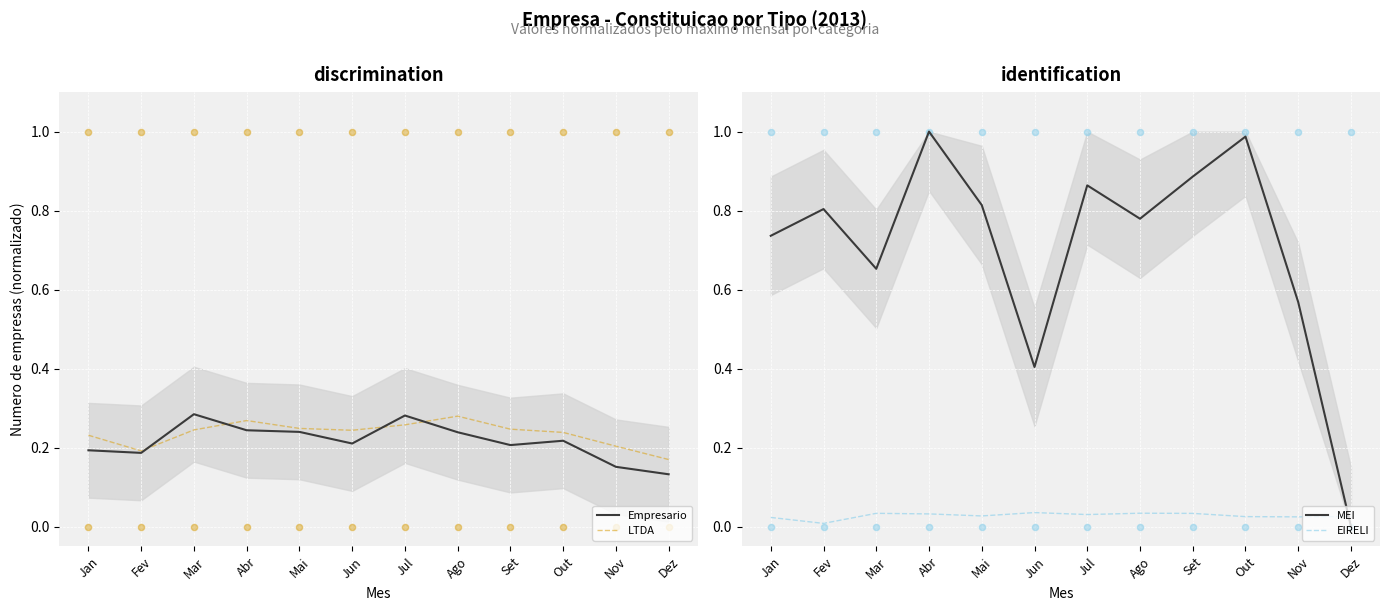

Which series reaches the minimum Y coordinate?

MEI